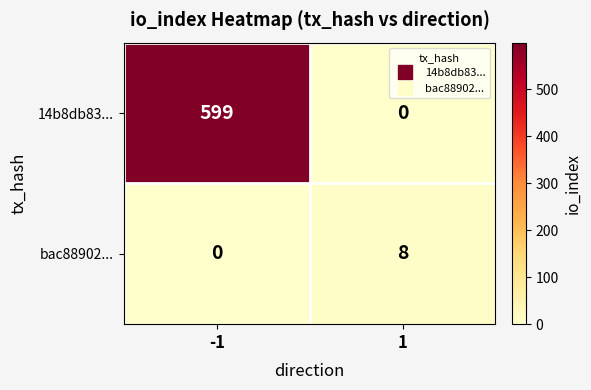

True or false: bac88902... has a value of 8 at 1.

True